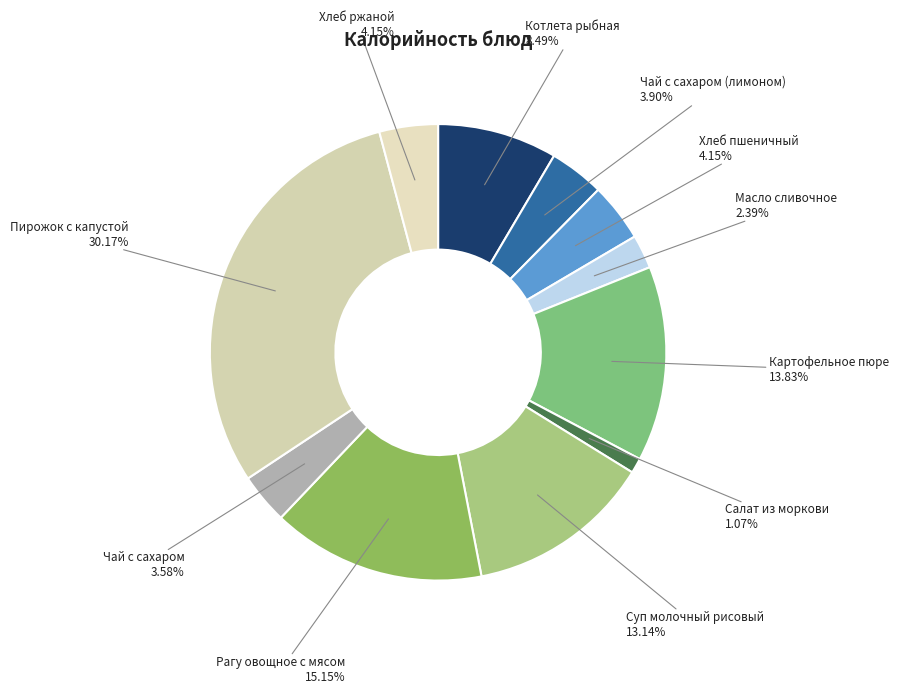

What portion of the pie excludes Котлета рыбная?

91.5%